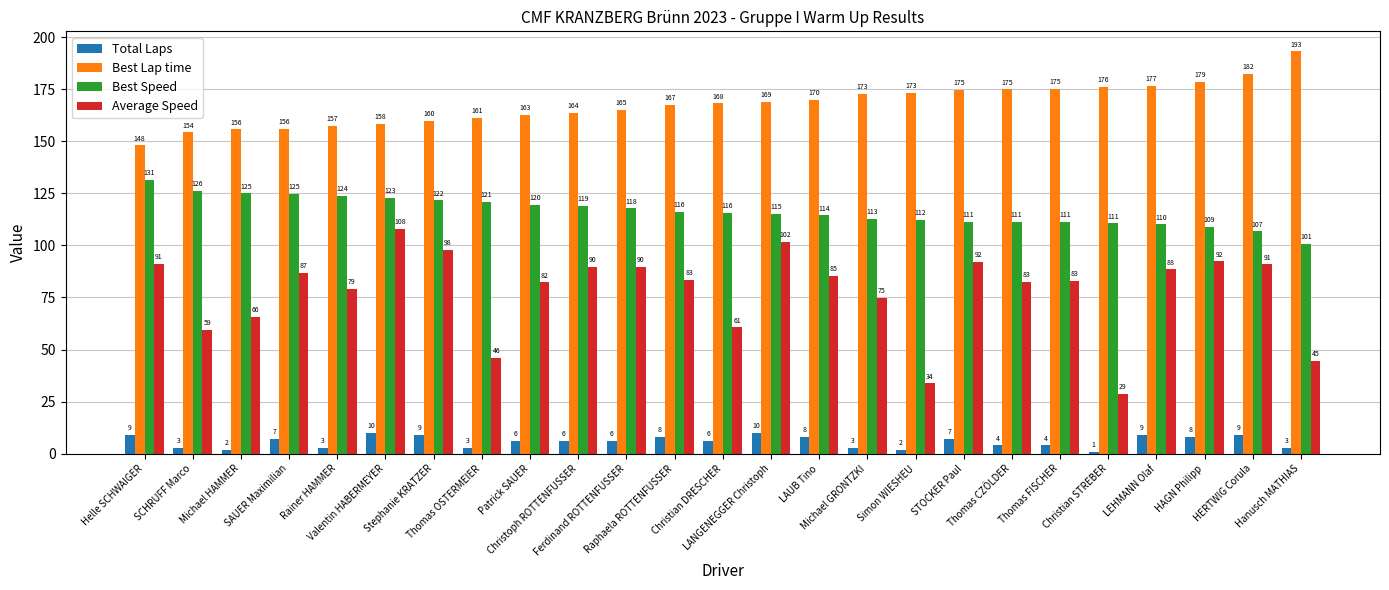

How many data points does each series have?

25